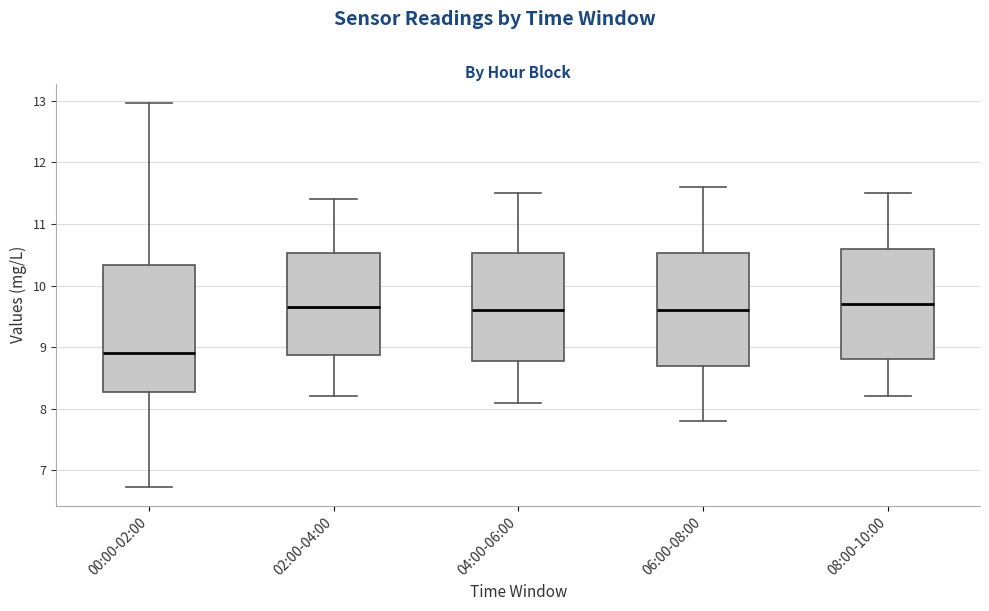

Reading left to right, transcribe this box plot: for each box, give where its median line is, the range the box spans, and where its two whiskers end, as read against the y-axis. The values are not printed on the chart, so give them approximately, as read against the axis.

00:00-02:00: median 8.9, box 8.3 to 10.3, whiskers 6.7 to 13.0
02:00-04:00: median 9.7, box 8.9 to 10.5, whiskers 8.2 to 11.4
04:00-06:00: median 9.6, box 8.8 to 10.5, whiskers 8.1 to 11.5
06:00-08:00: median 9.6, box 8.7 to 10.5, whiskers 7.8 to 11.6
08:00-10:00: median 9.7, box 8.8 to 10.6, whiskers 8.2 to 11.5